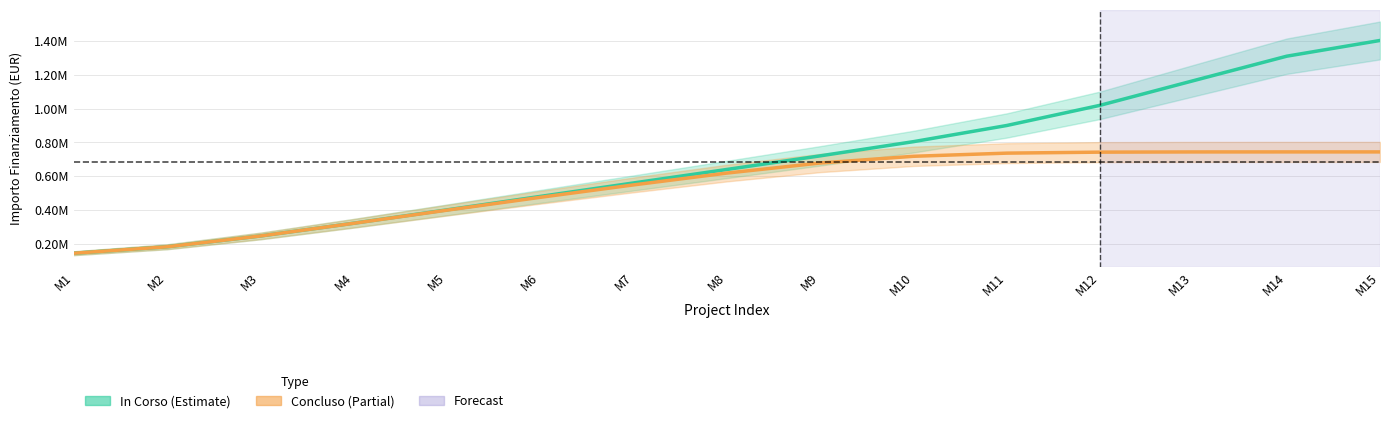

Rank the categories by In Corso value from highest to lowest.

M15, M14, M13, M12, M11, M10, M9, M8, M7, M6, M5, M4, M3, M2, M1